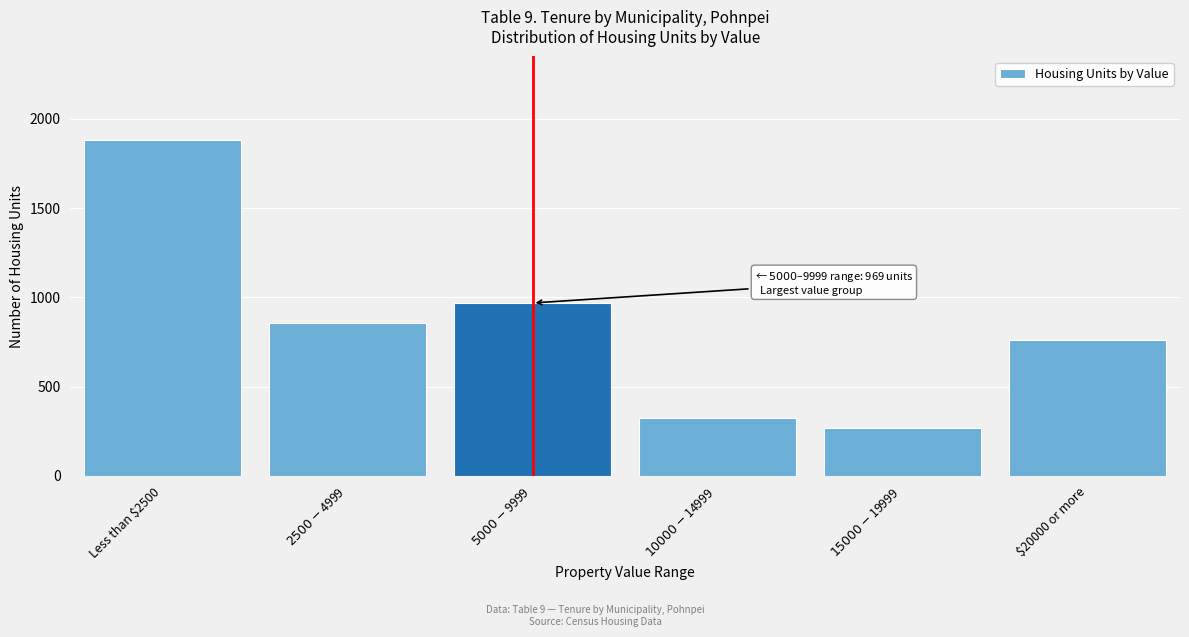

Reading left to right, transcribe all the data shown in this chart.

1880	858	969	324	271	762